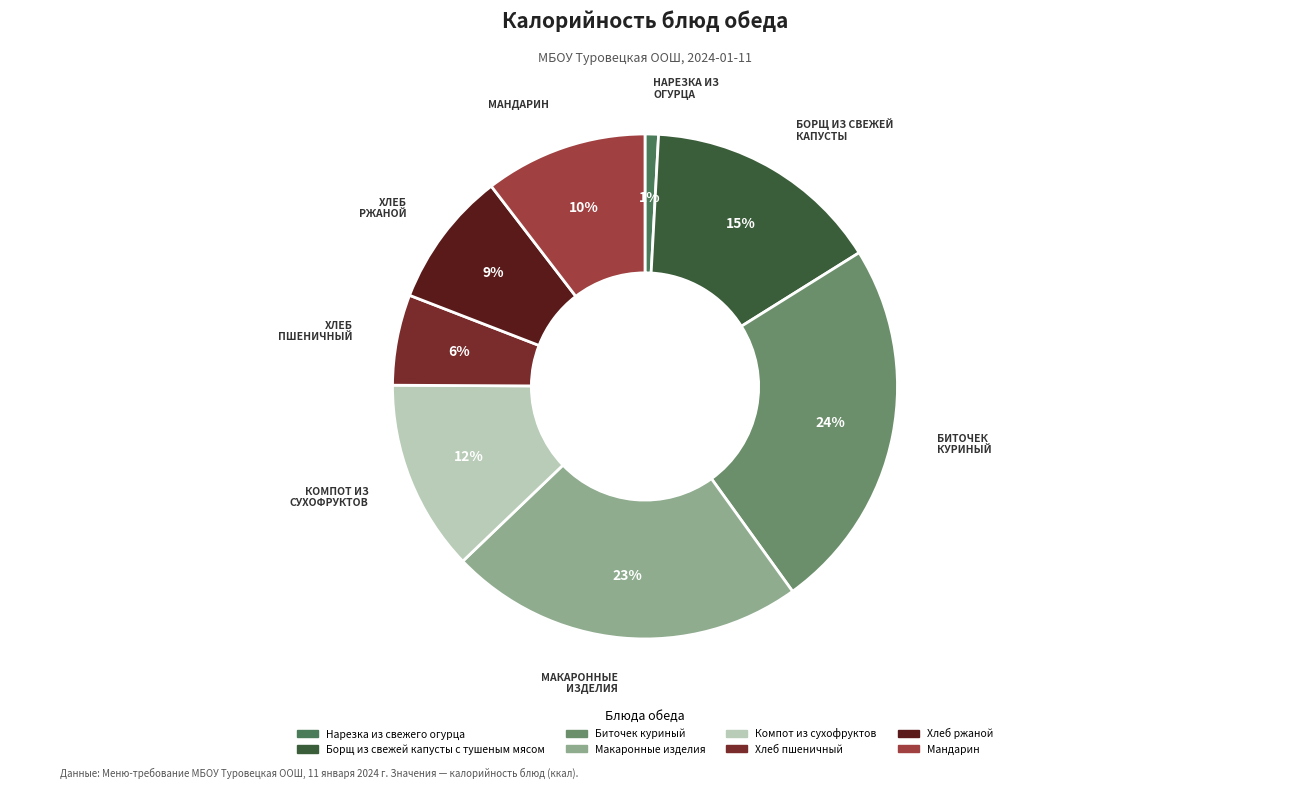

What is the smallest slice in the pie chart?

Нарезка из свежего огурца